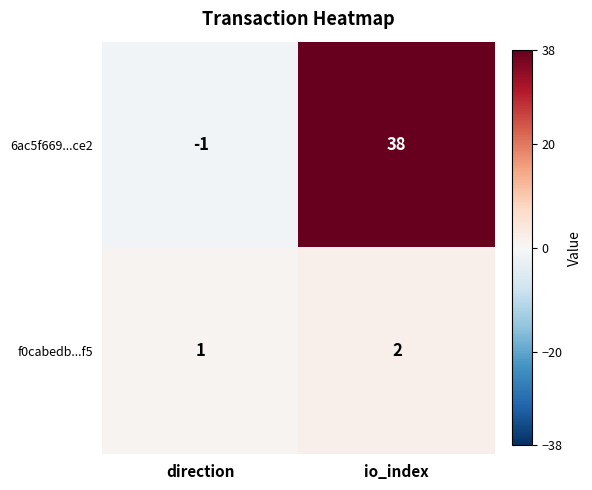

How many data points does each series have?

2